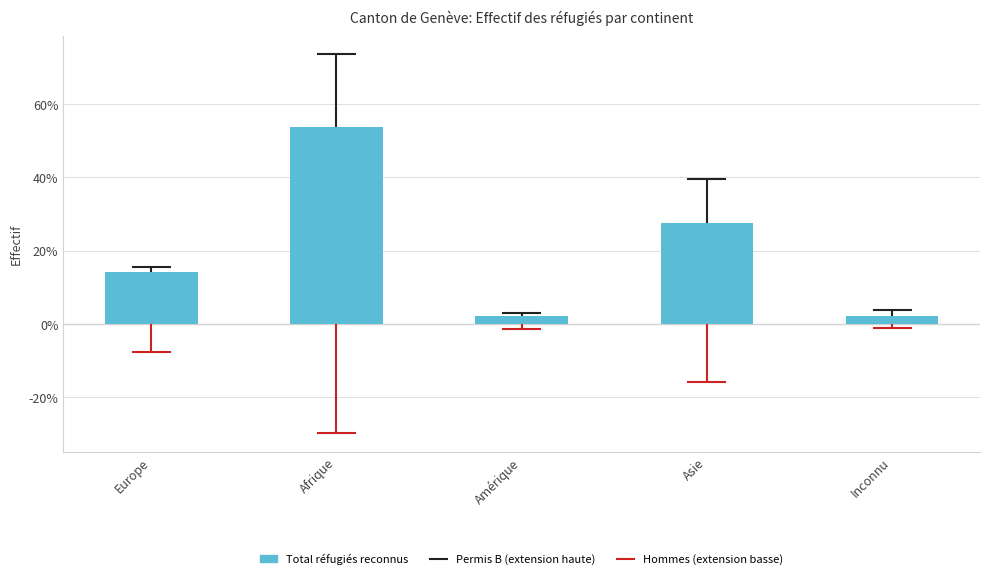

Reading left to right, what are all the values shown in this chart?

14.2	53.8	2.2	27.6	2.2